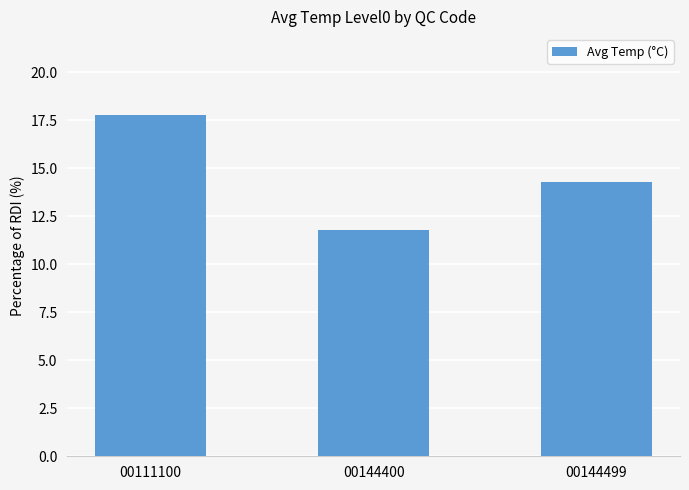

How many values are between 11 and 17?

2